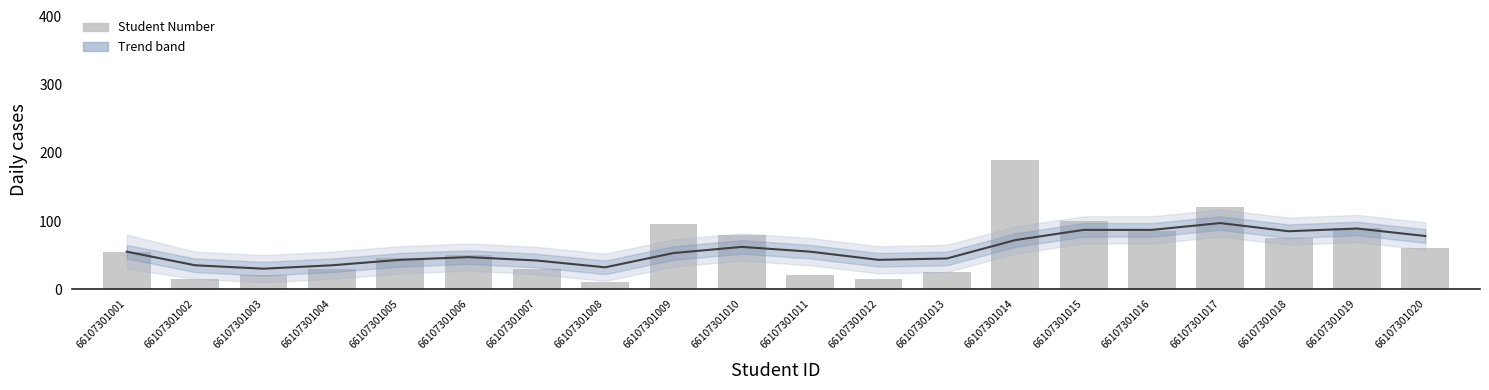

Between 66107301009 and 66107301011, which series saw the biggest shift?

Student Number